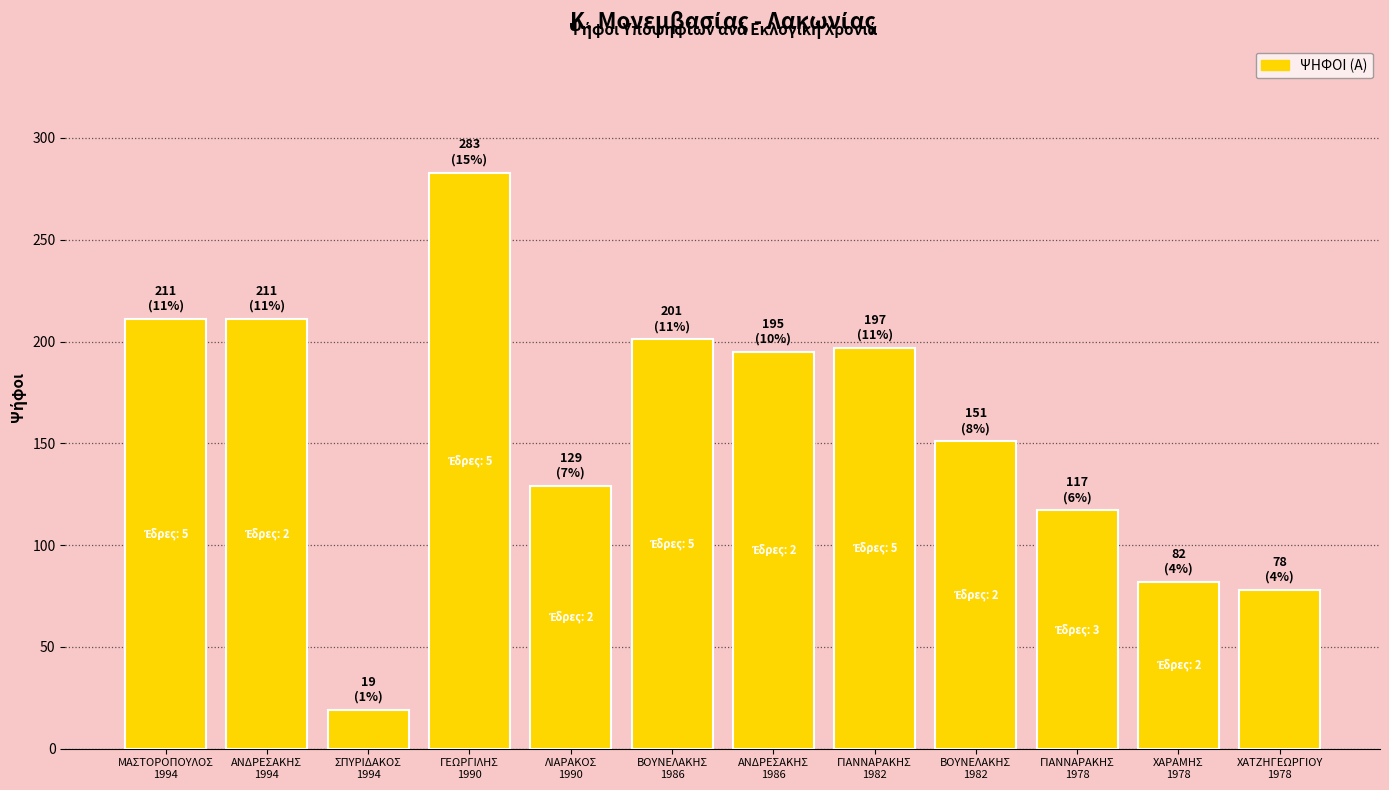

What is the difference between the values at ΣΠΥΡΙΔΑΚΟΣ
1994 and ΒΟΥΝΕΛΑΚΗΣ
1986?

182